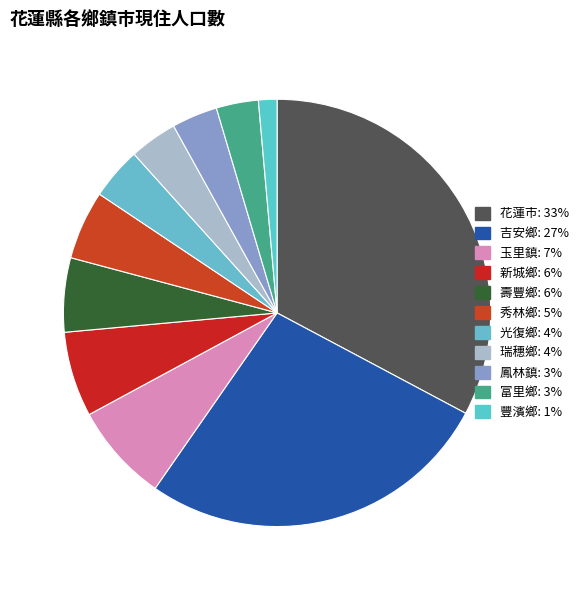

What is the change in value from 鳳林鎮 to 豐濱鄉?

-6423